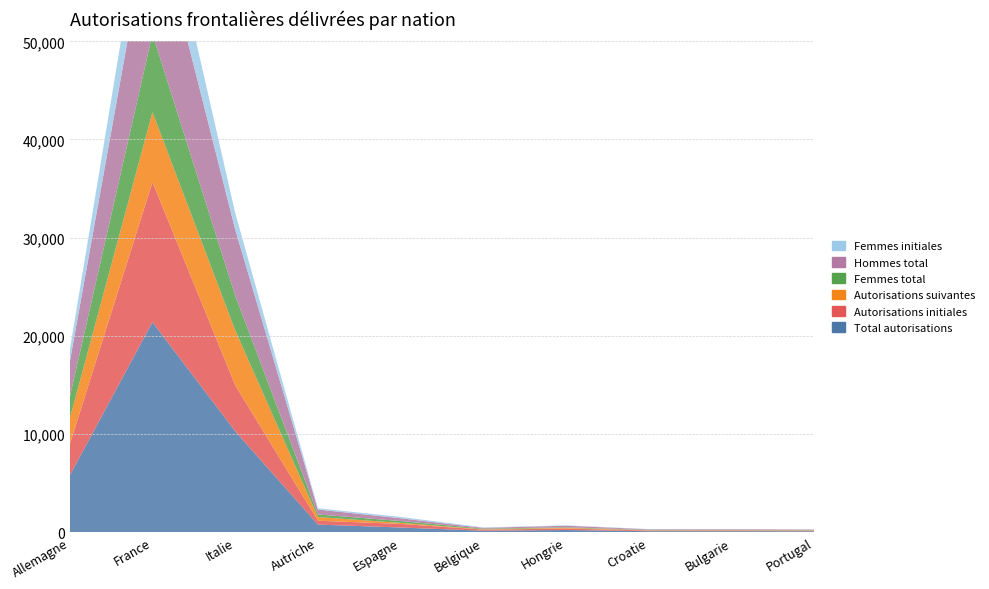

Reading left to right, transcribe all the data shown in this chart.

Total autorisations: Allemagne=5778	France=21392	Italie=10280	Autriche=768	Espagne=470	Belgique=145	Hongrie=219	Croatie=95	Bulgarie=98	Portugal=88
Autorisations initiales: Allemagne=3162	France=14275	Italie=4694	Autriche=394	Espagne=369	Belgique=108	Hongrie=146	Croatie=65	Bulgarie=64	Portugal=56
Autorisations suivantes: Allemagne=2616	France=7117	Italie=5586	Autriche=374	Espagne=101	Belgique=37	Hongrie=73	Croatie=30	Bulgarie=34	Portugal=32
Femmes total: Allemagne=2194	France=7971	Italie=3542	Autriche=263	Espagne=189	Belgique=67	Hongrie=58	Croatie=36	Bulgarie=30	Portugal=28
Hommes total: Allemagne=3584	France=13421	Italie=6738	Autriche=505	Espagne=281	Belgique=78	Hongrie=161	Croatie=59	Bulgarie=68	Portugal=60
Femmes initiales: Allemagne=1186	France=5301	Italie=1681	Autriche=130	Espagne=138	Belgique=46	Hongrie=34	Croatie=29	Bulgarie=21	Portugal=19